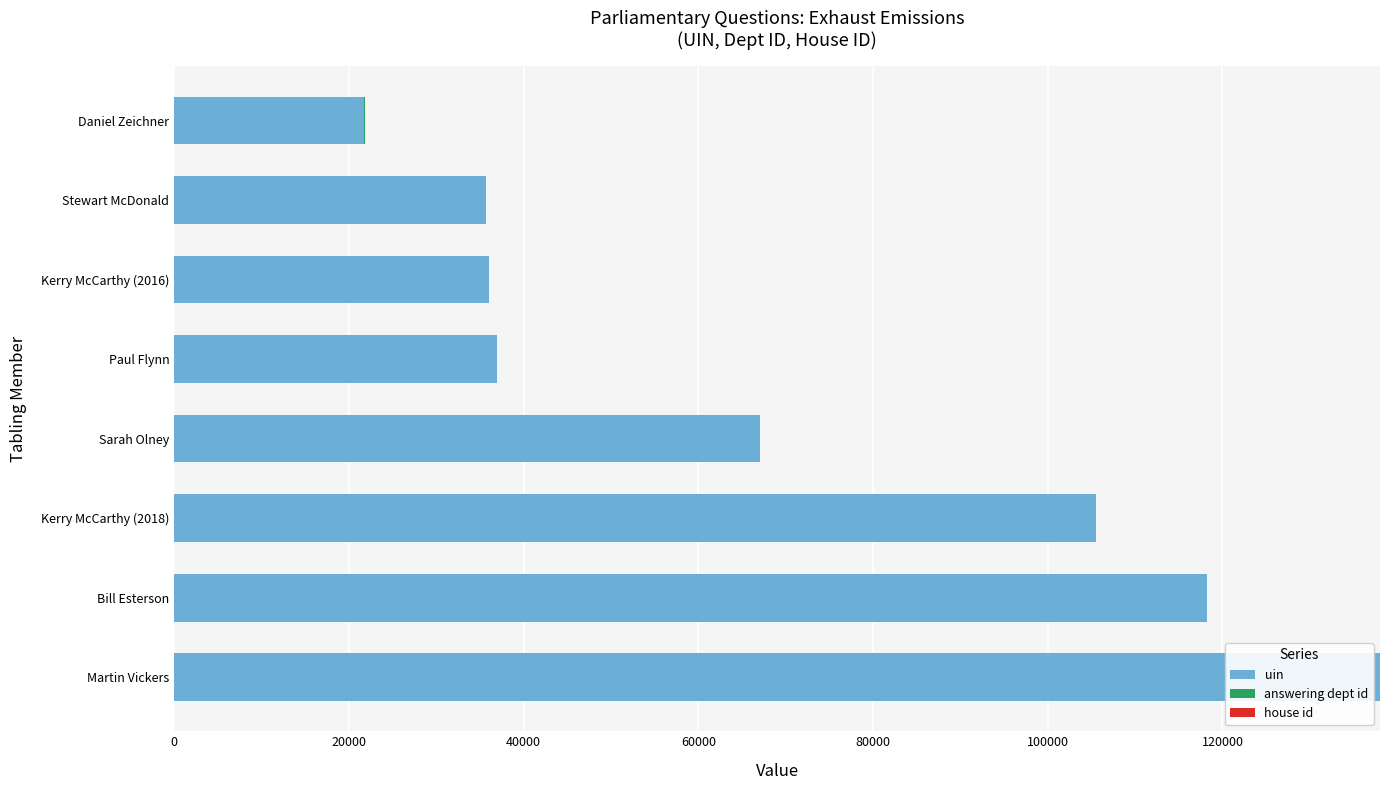

What is the highest value of the uin series?

138021